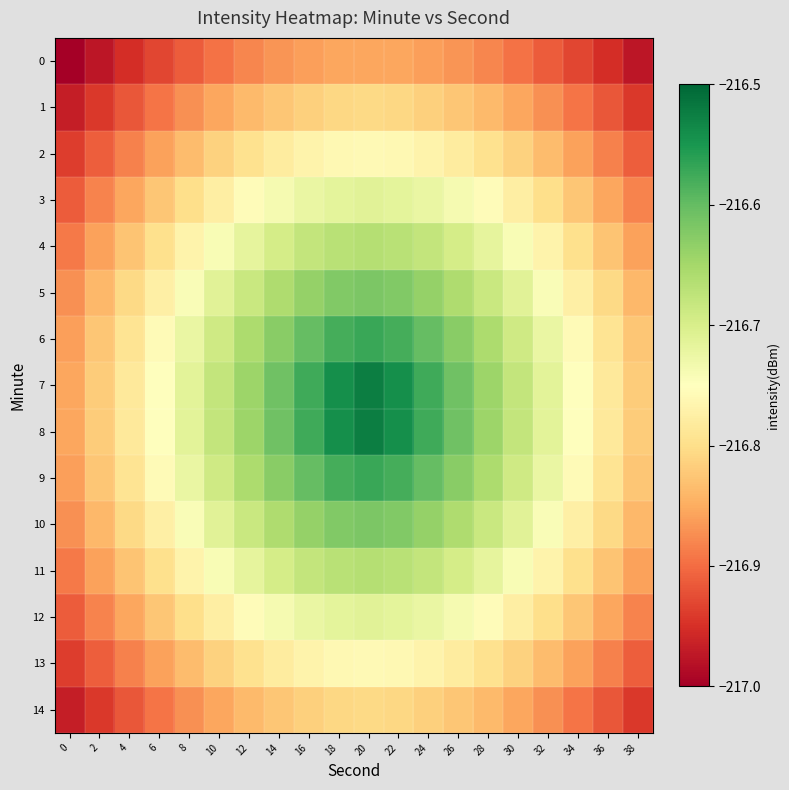

At 8, list the series in order from smallest to largest.

0, 1, 14, 2, 13, 3, 12, 4, 11, 5, 10, 6, 9, 7, 8